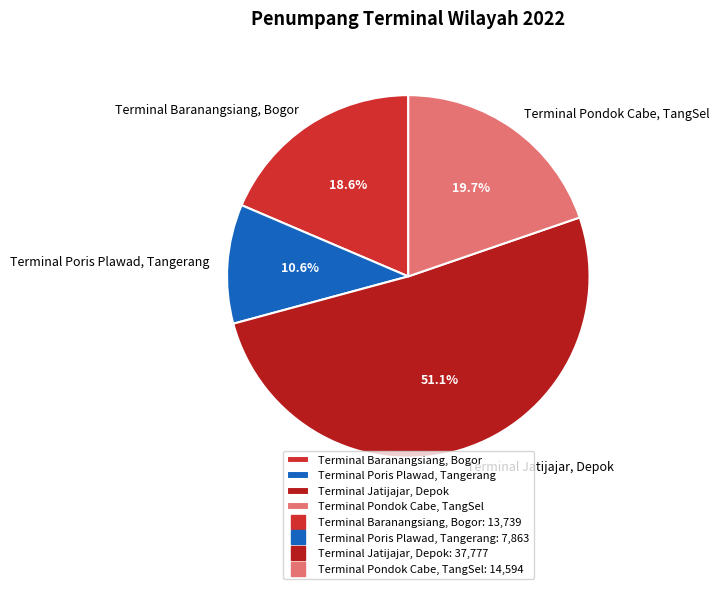

To the nearest percent, what percentage of the pie is Terminal Baranangsiang, Bogor?

19%